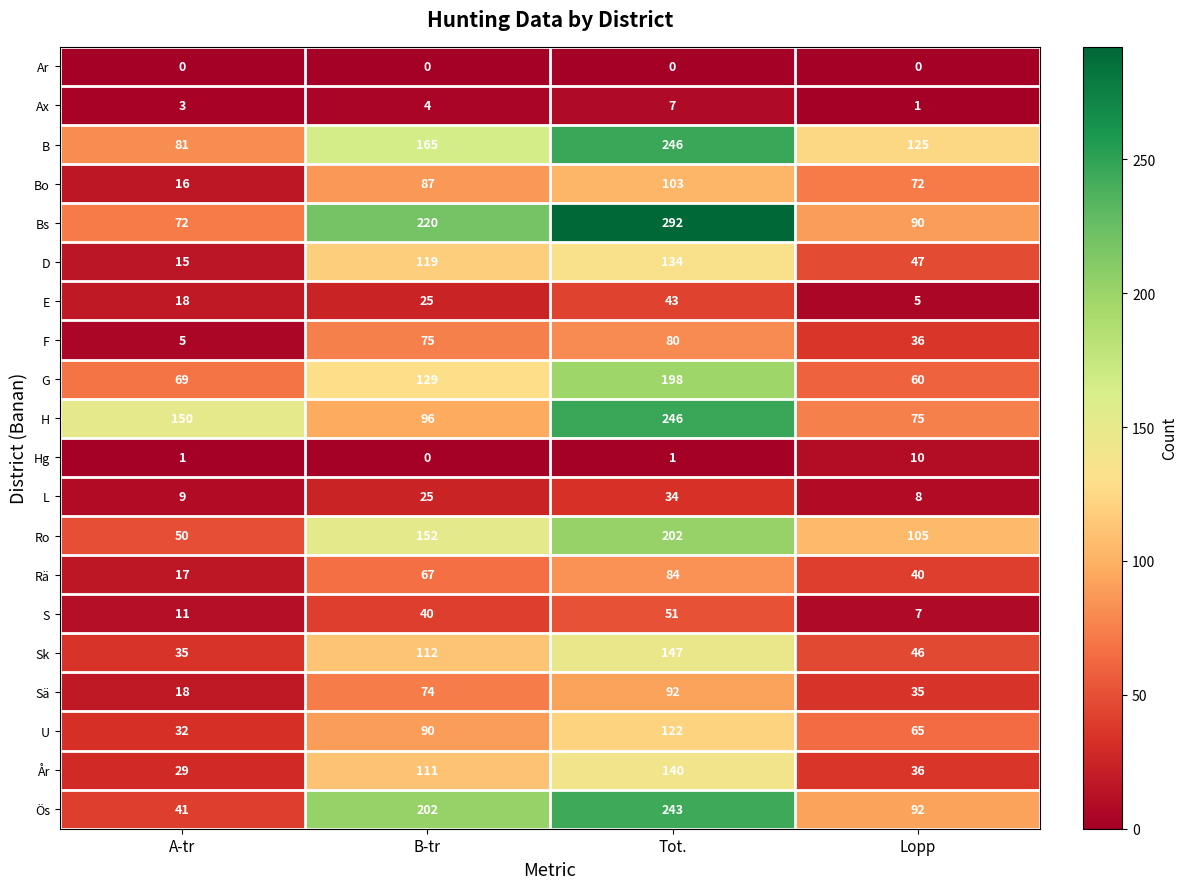

At which category is the sum across all series the highest?

Tot.